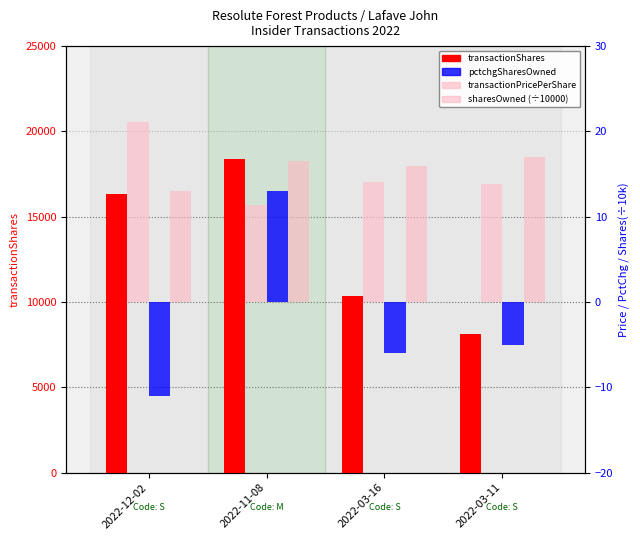

How many bars are there in each group?

4